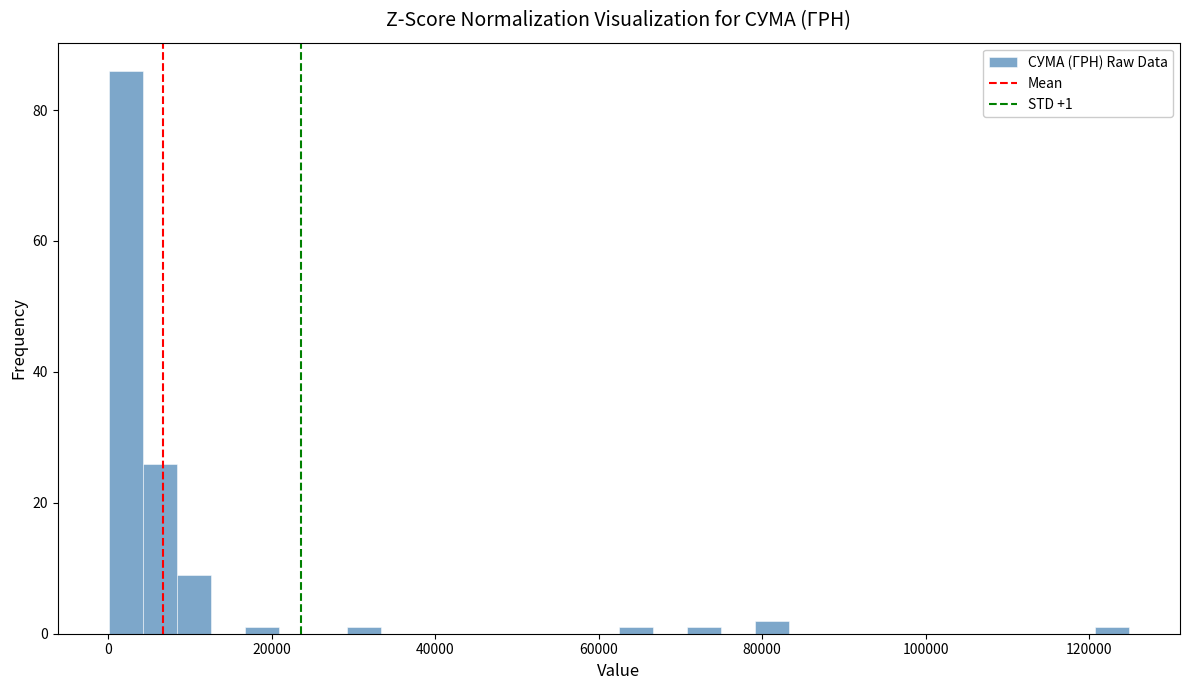

Read against the x-axis, roughly where is the centre of the tallest bar?

2000